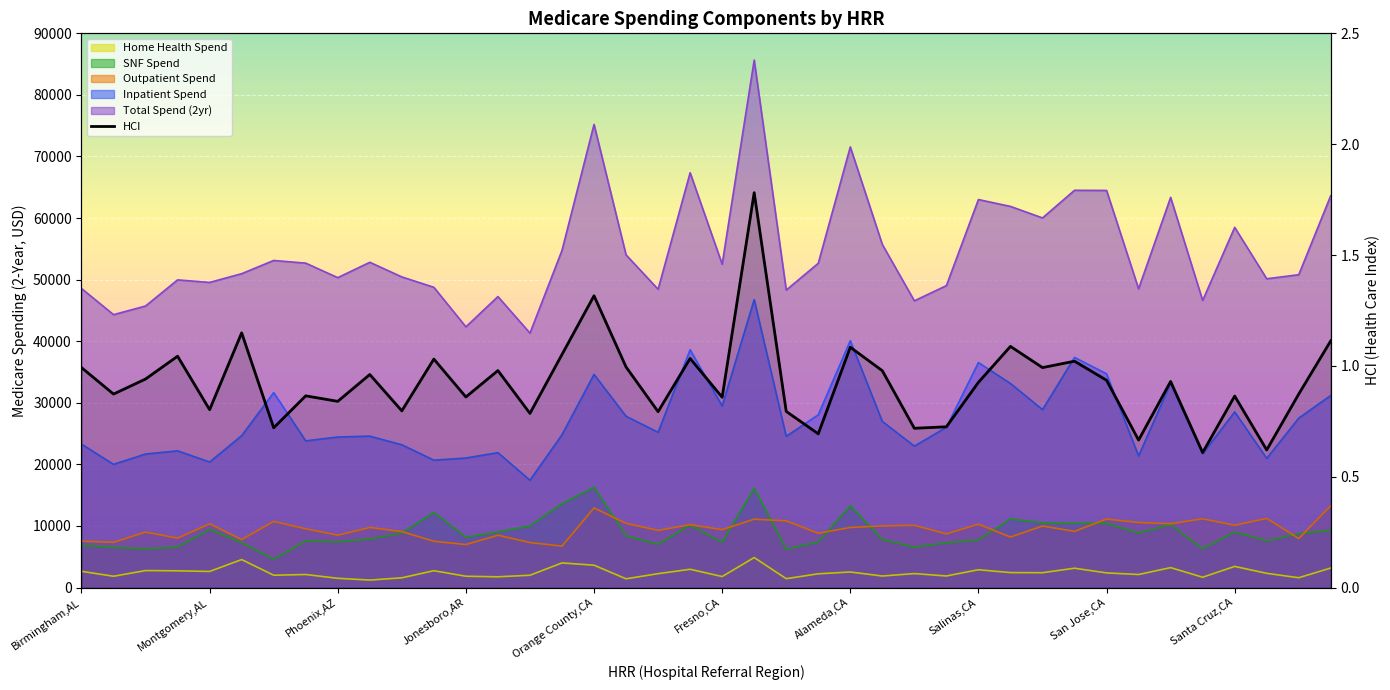

What is the label of the 14th point from the left?

Little Rock,AR